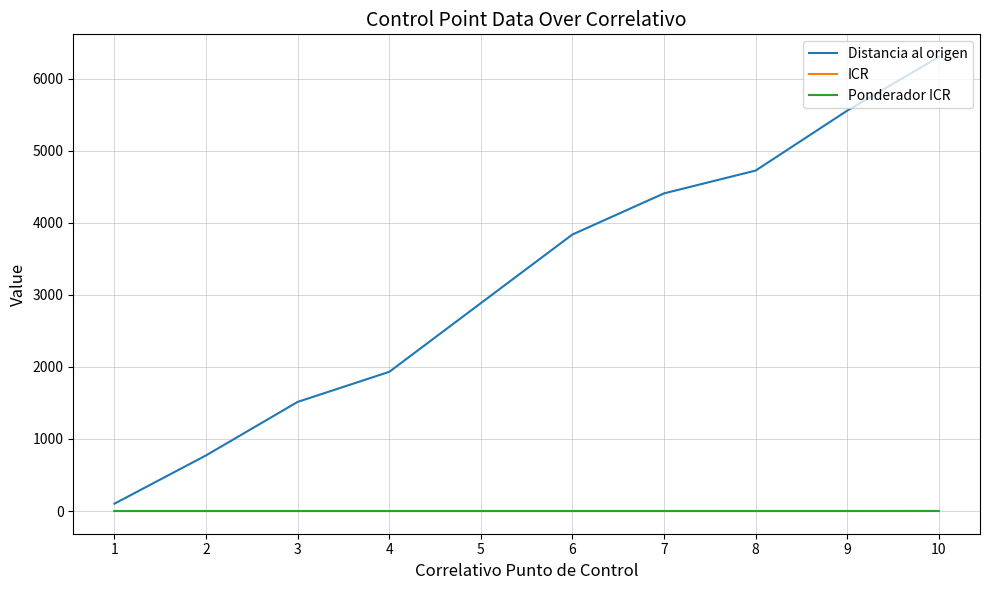

True or false: ICR has more than 2 interior local peaks.

False